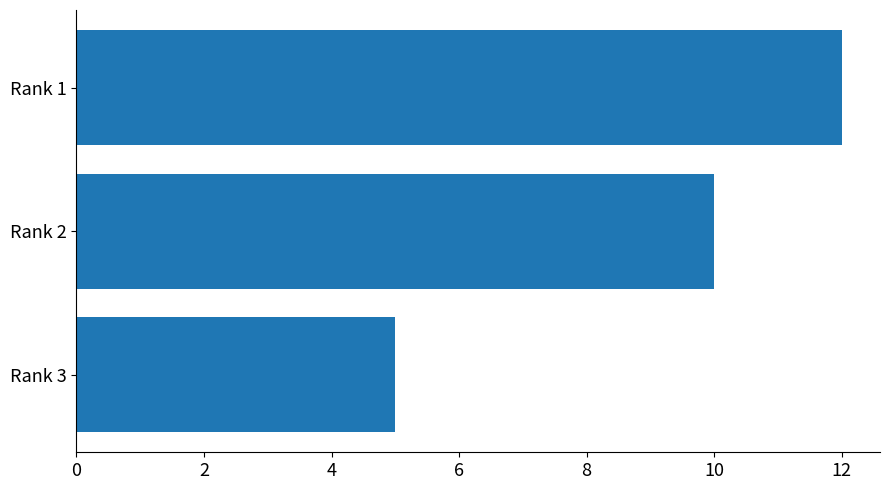

Are the bars horizontal?

Yes